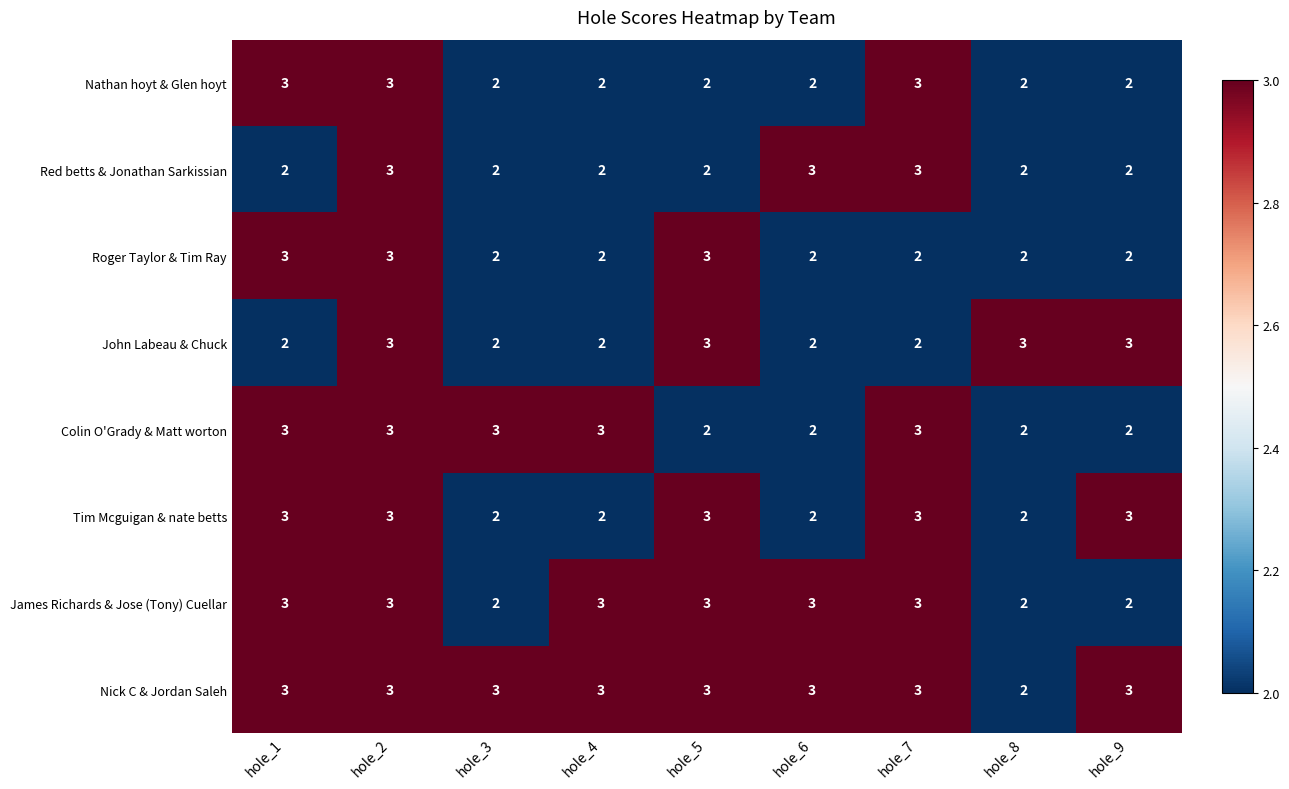

What is the maximum value for Roger Taylor & Tim Ray?

3